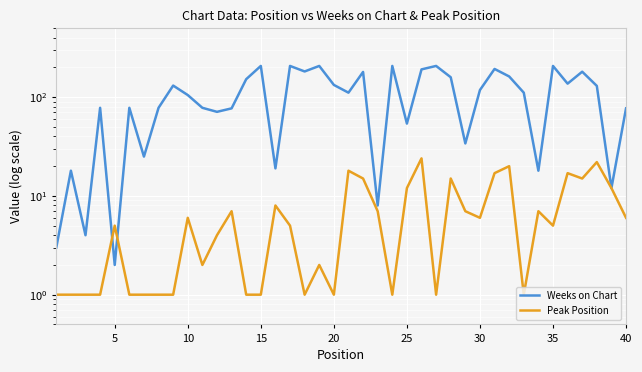

Count the number of categories in the chart.

40